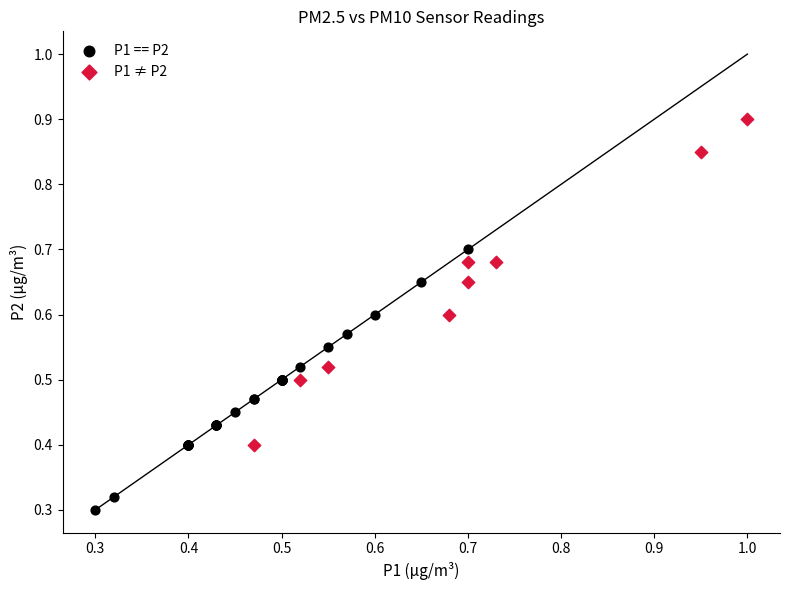

Which series contains the highest Y value?

P1 ≠ P2